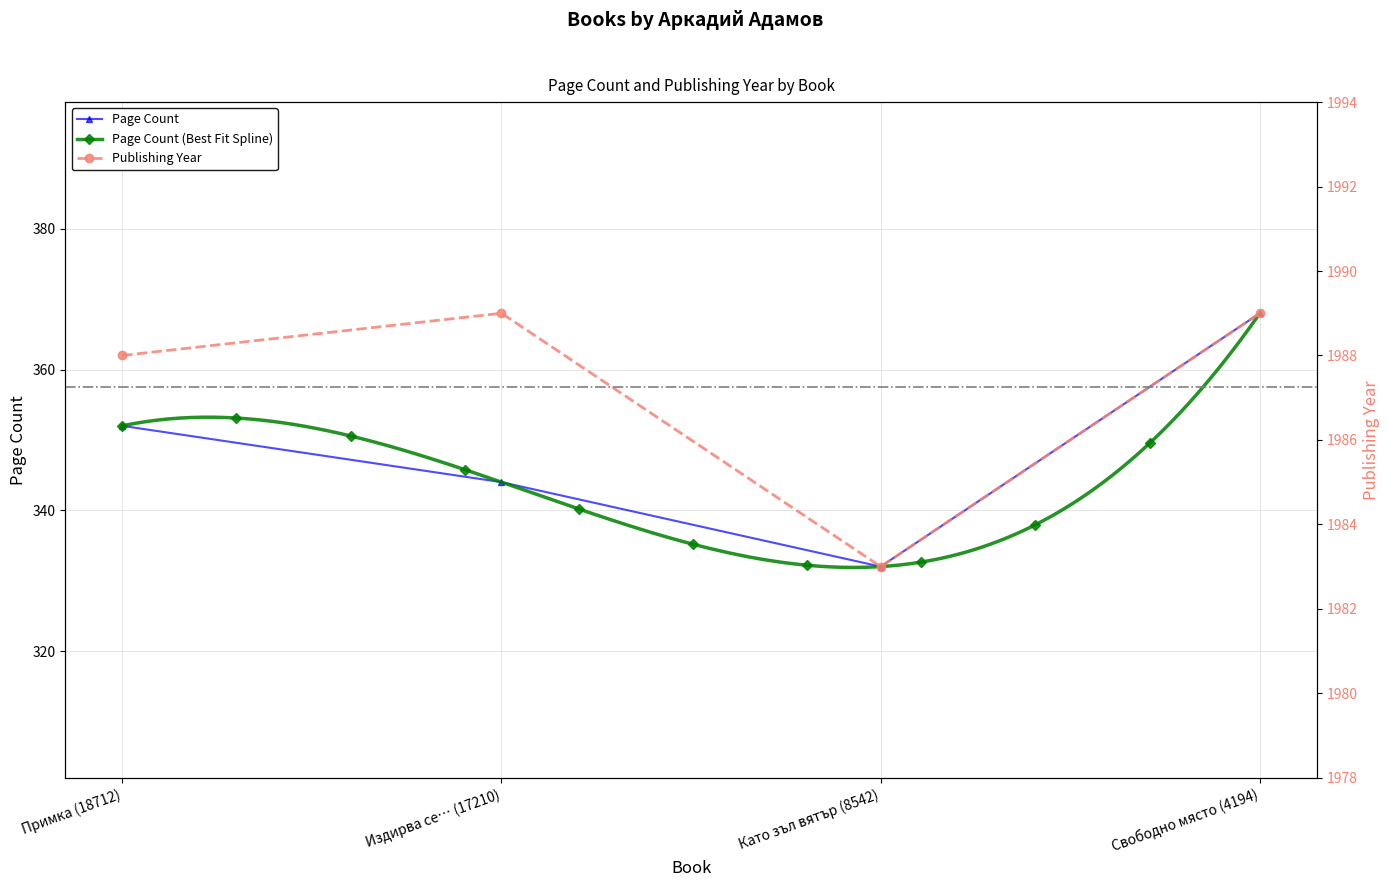

What is the sum of the pageCount values at Издирва се… (17210) and Свободно място (4194)?

712